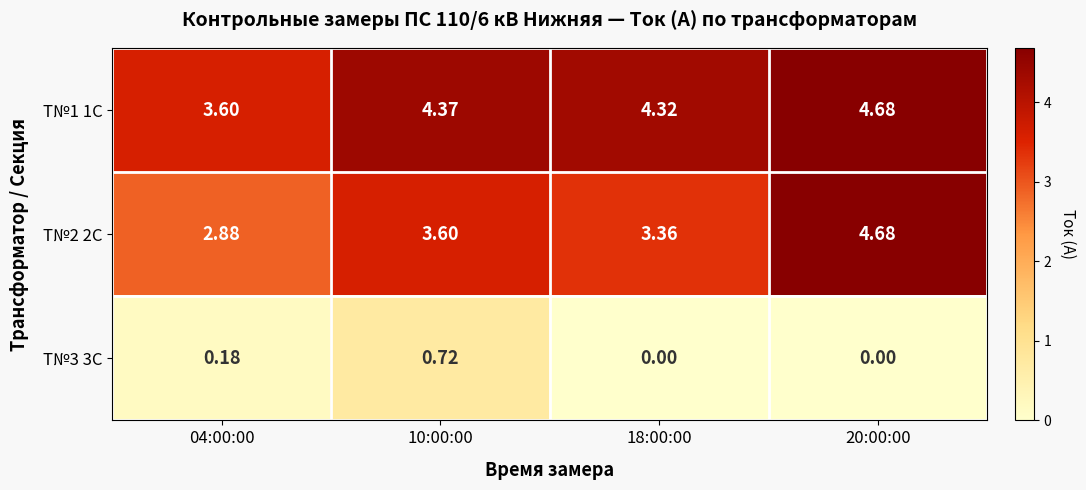

How many categories are shown in the chart?

4